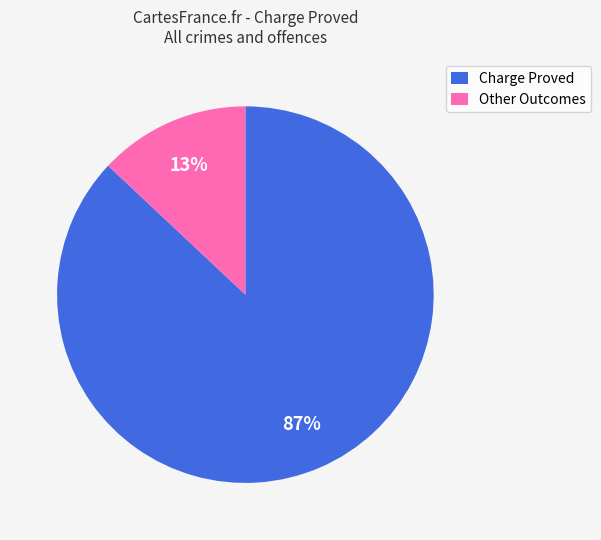

How many segments does this pie chart have?

2